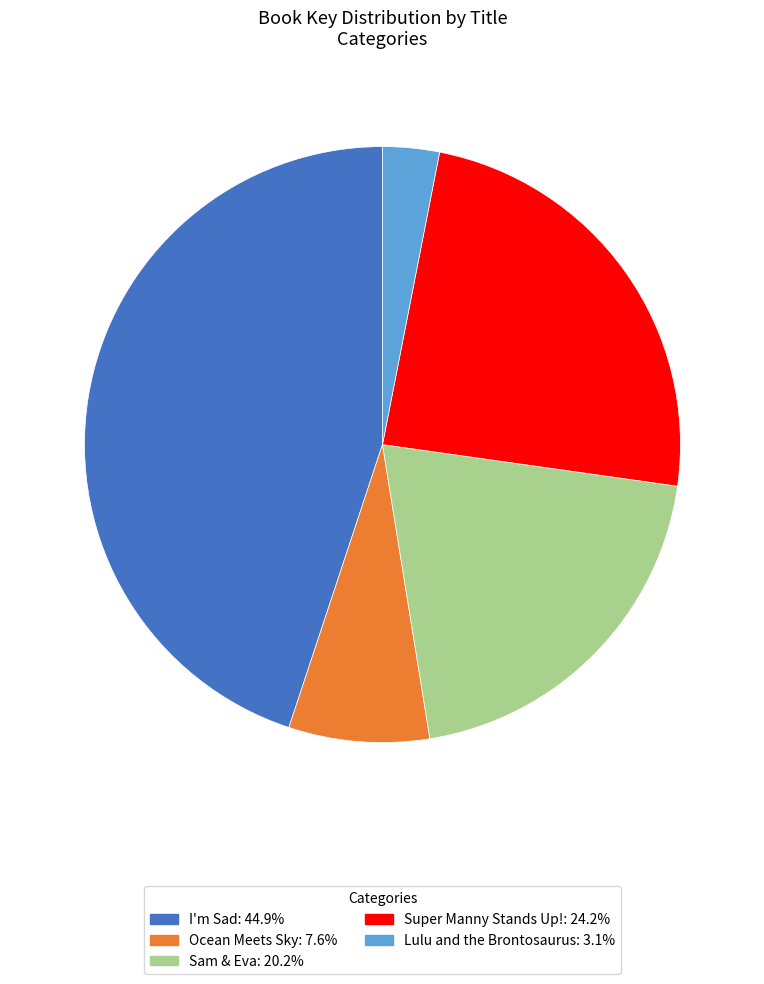

Do Ocean Meets Sky and Lulu and the Brontosaurus together represent more than half of the pie?

No